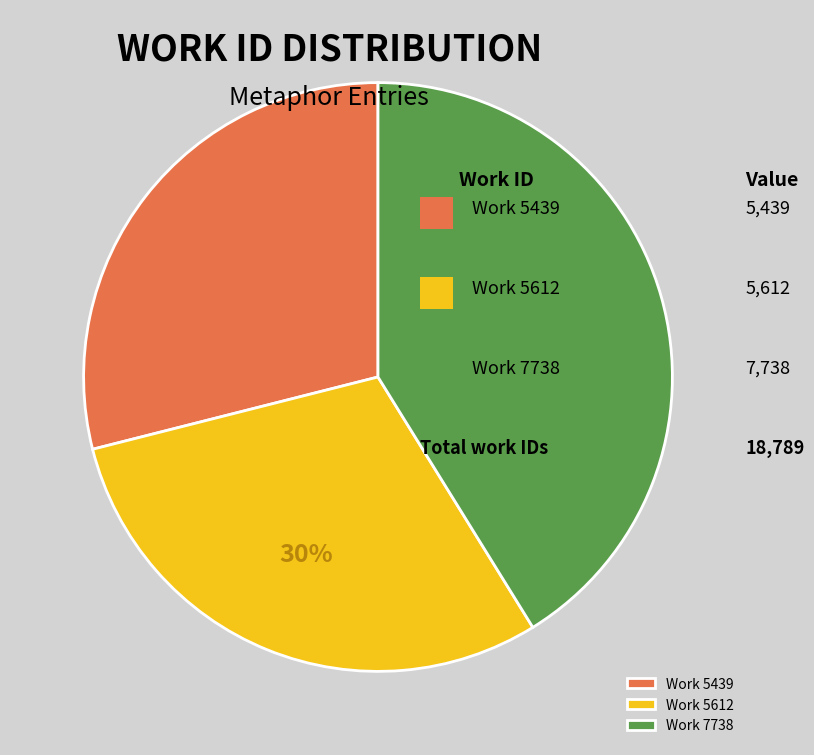

Is there any slice that represents more than half of the pie?

No